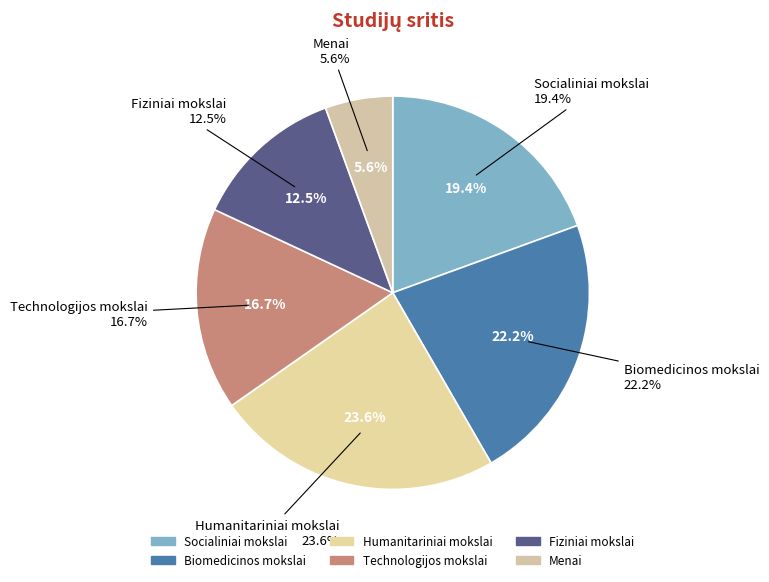

Does 7 represent more than half of the total?

No